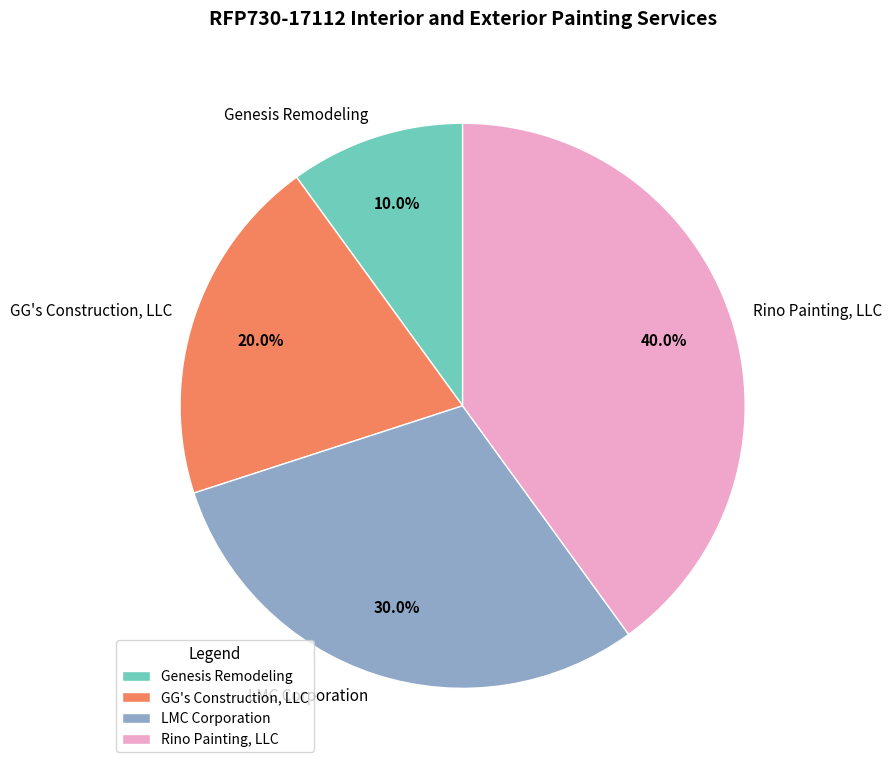

Between Genesis Remodeling and GG's Construction, LLC, which is larger?

GG's Construction, LLC